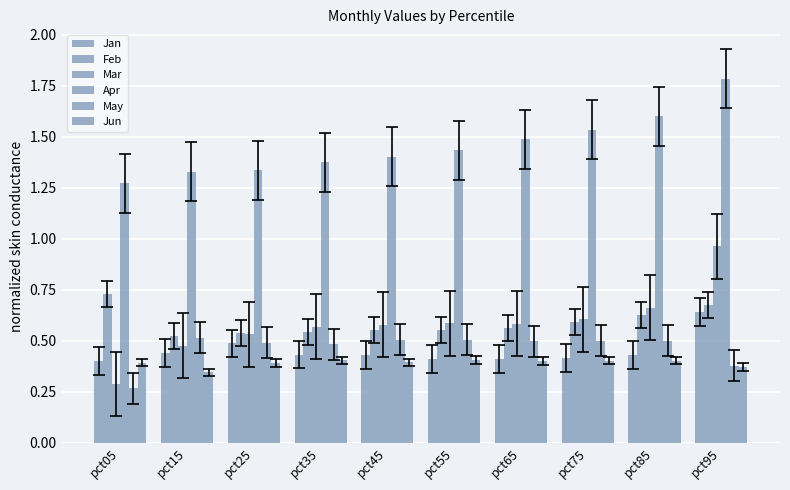

What is the difference between the highest and lowest values at pct15?

1.0